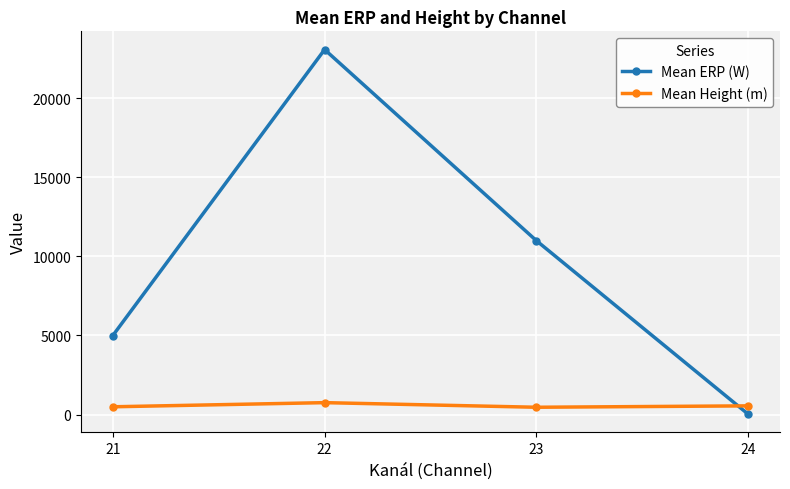

How many times do Mean ERP (W) and Mean Height (m) cross each other?

1